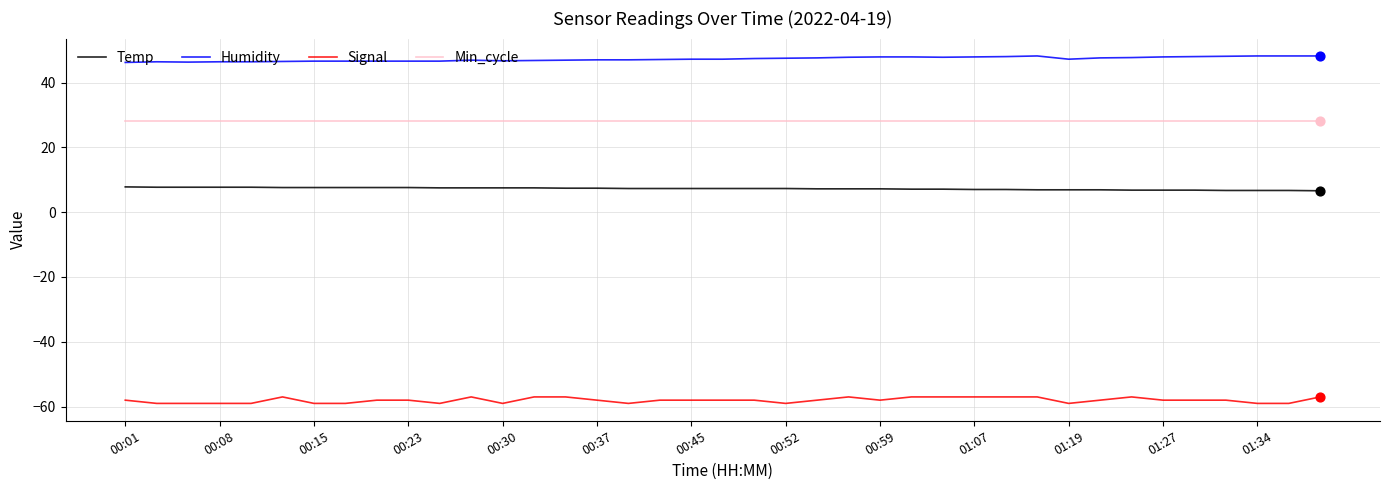

Which series has the largest total across all categories?

Humidity